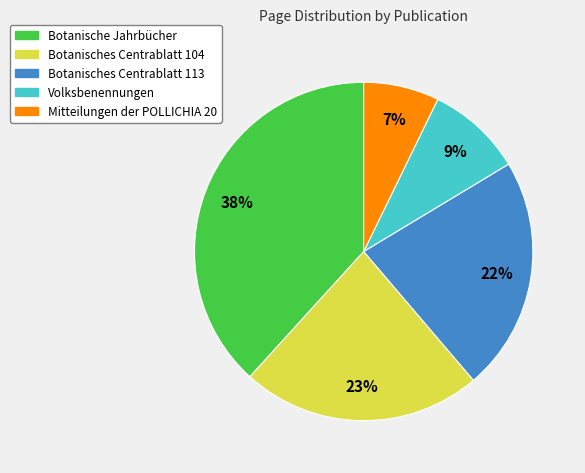

To the nearest percent, what percentage of the pie is Volksbenennungen?

9%